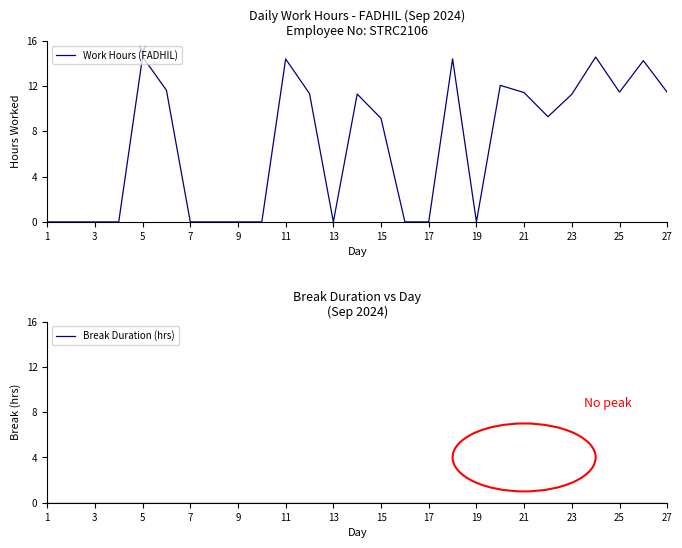

The Work Hours (FADHIL) series shows 14.4 at 11. True or false?

True